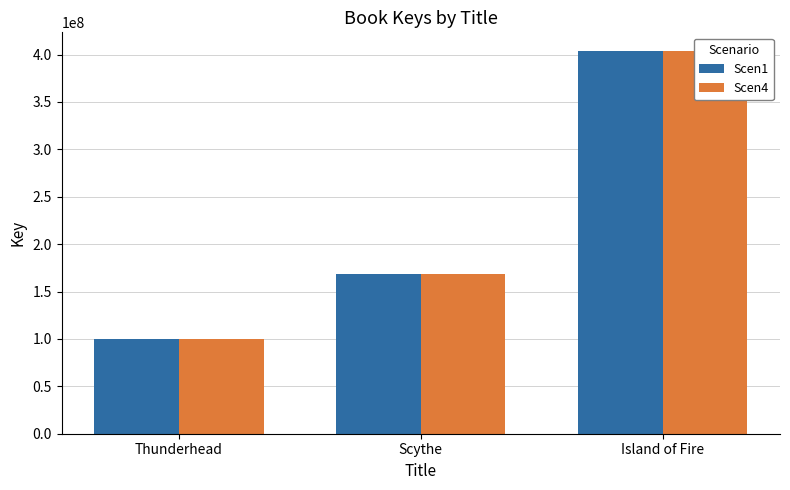

Is the value of Scen4 at Scythe greater than the value of Scen1 at Scythe?

No